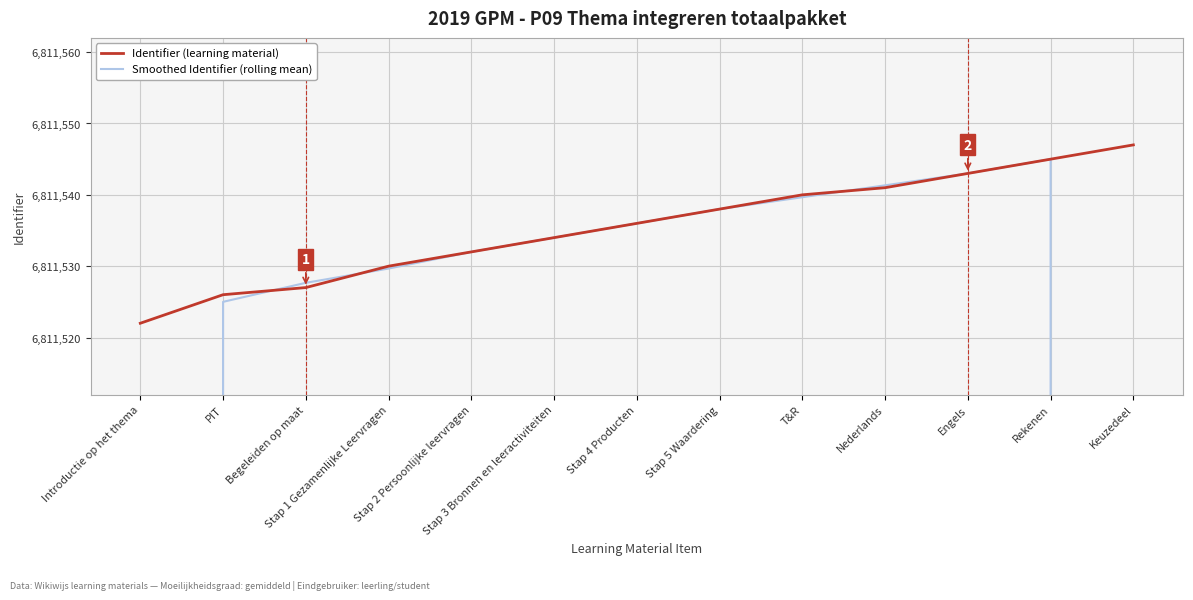

Which label corresponds to the largest value in the chart?

Keuzedeel